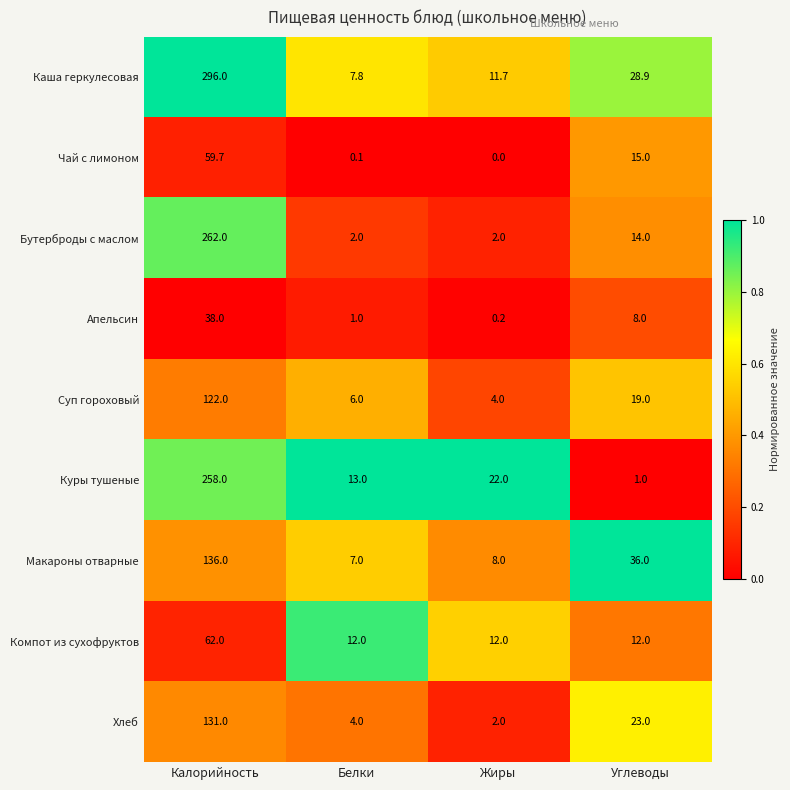

Which series changed the most between Калорийность and Жиры?

Каша геркулесовая